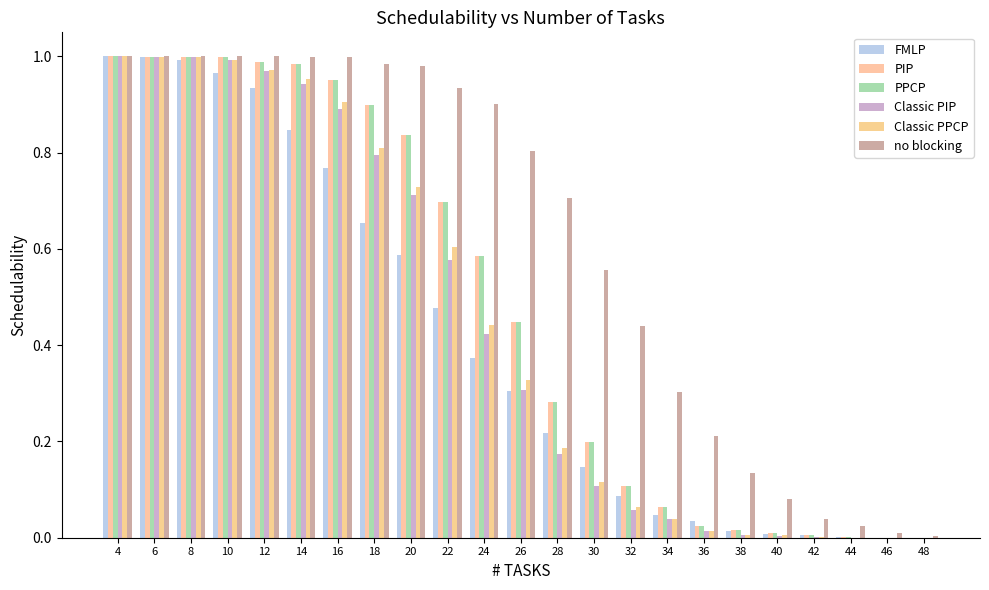

Are the bars horizontal?

No